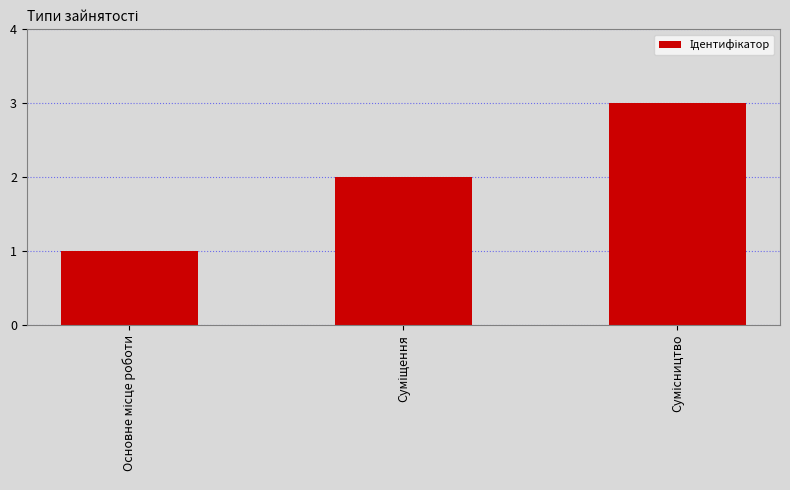

What is the sum of all values?

6